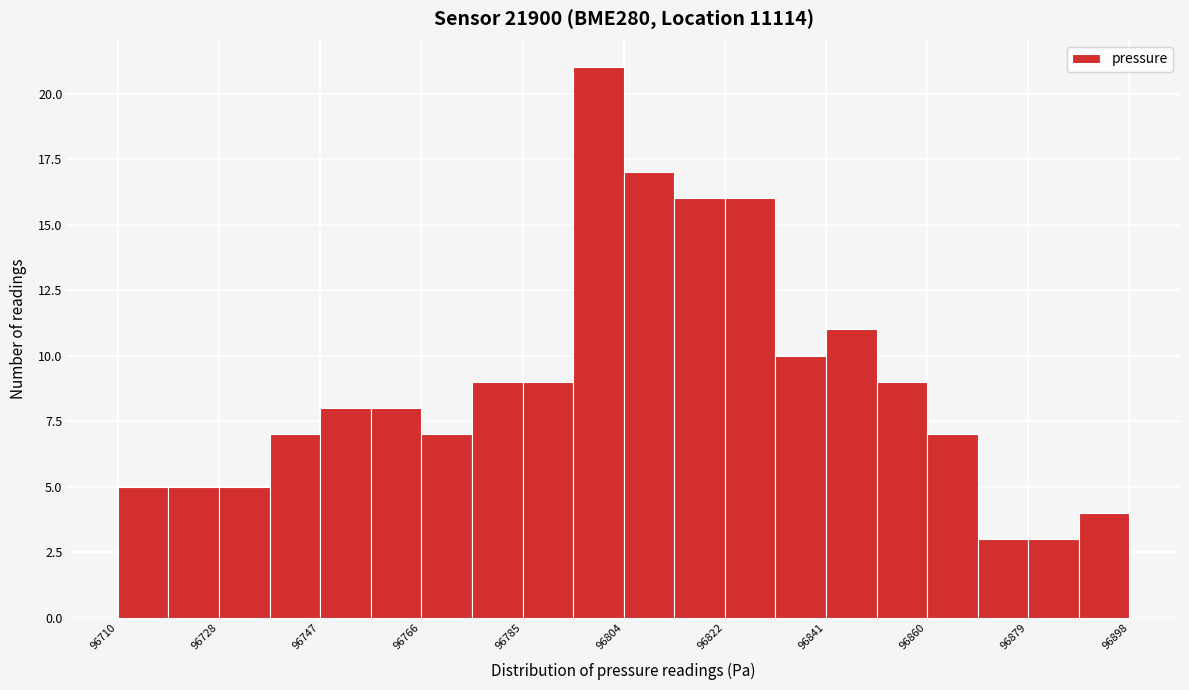

Which range on the x-axis has the tallest bar?

96794.6 to 96804.0